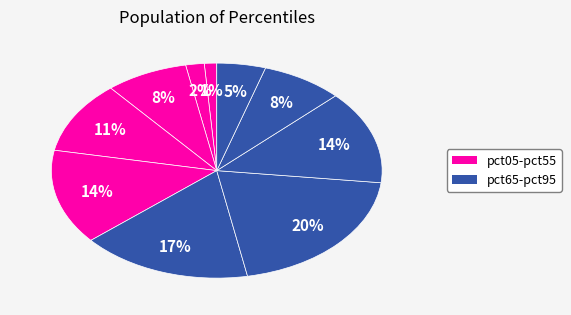

Which slice is the smallest?

pct05